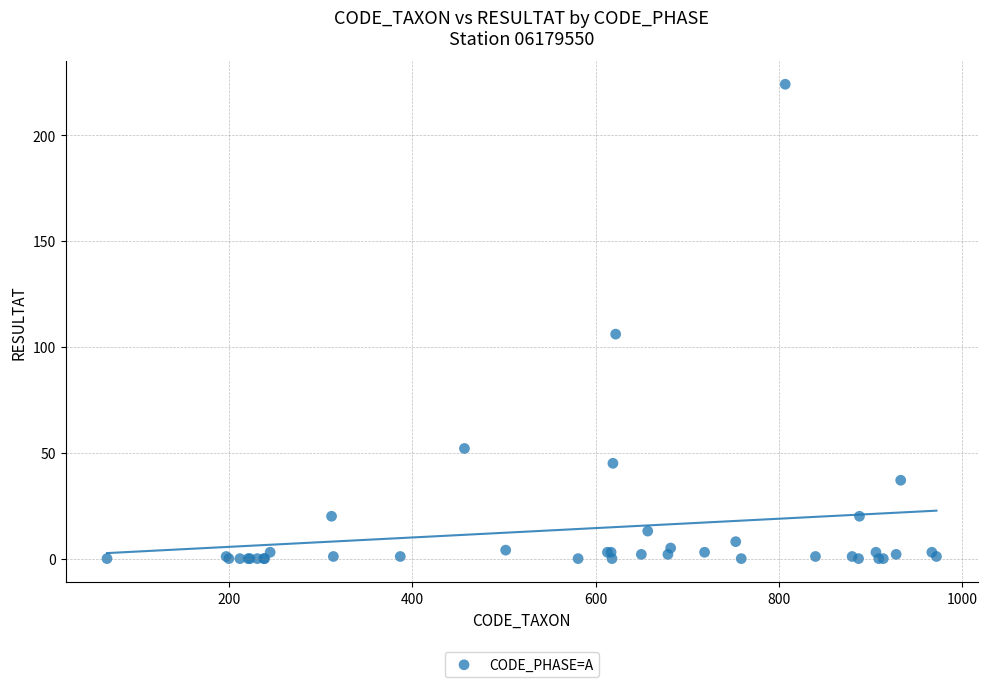

What Y value in the scatter plot is closest to 112?

106